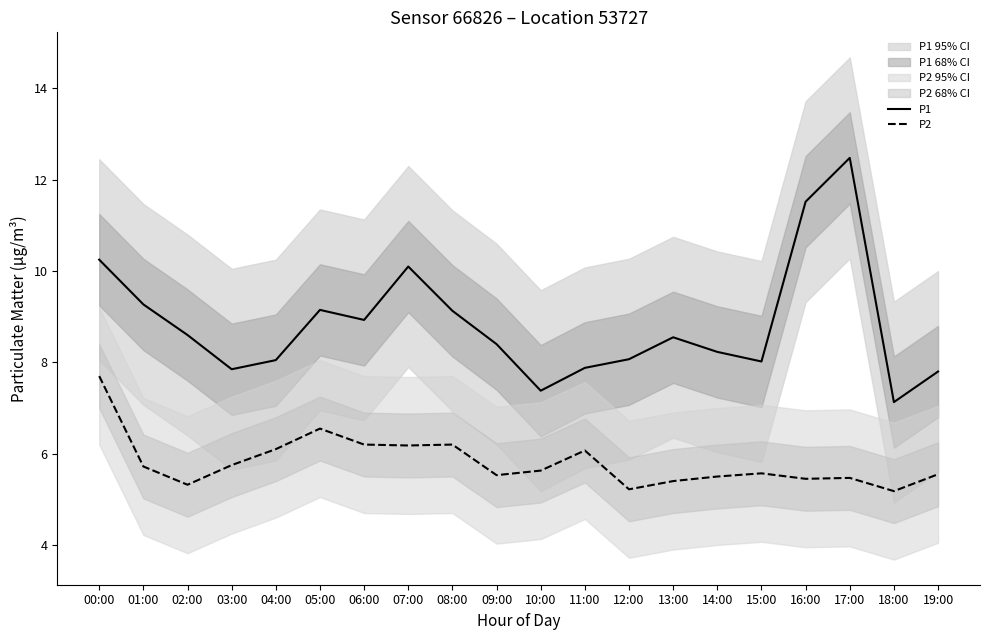

True or false: P2 has more than 1 points higher than both neighbors.

True